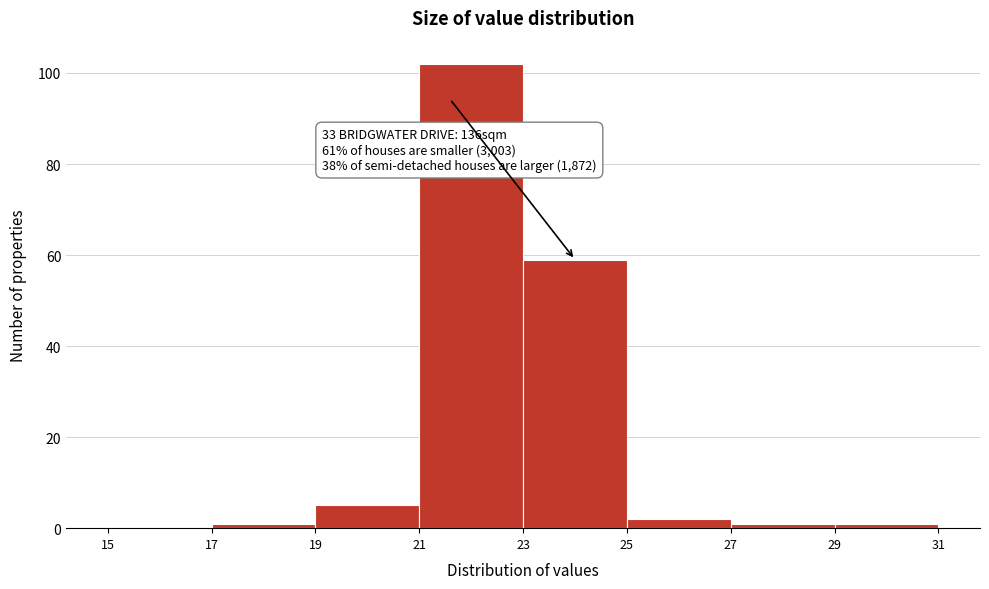

Over which range of the x-axis is the bar tallest?

21 to 23